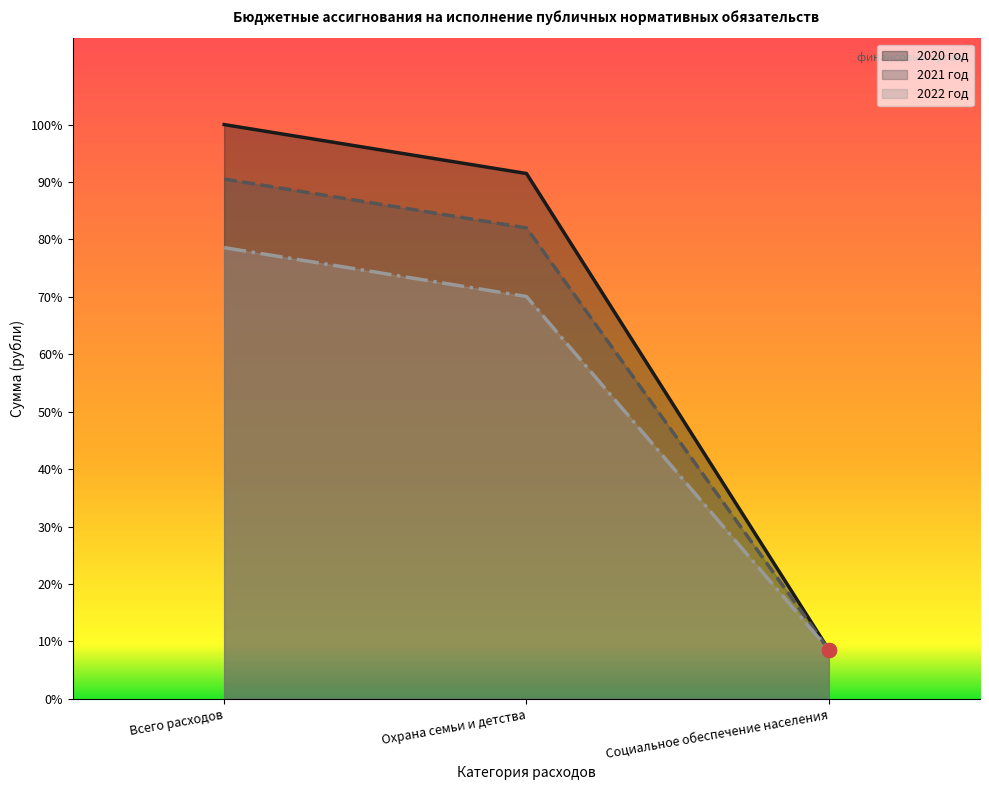

List the series in order of their overall mean, highest first.

2020 год, 2021 год, 2022 год